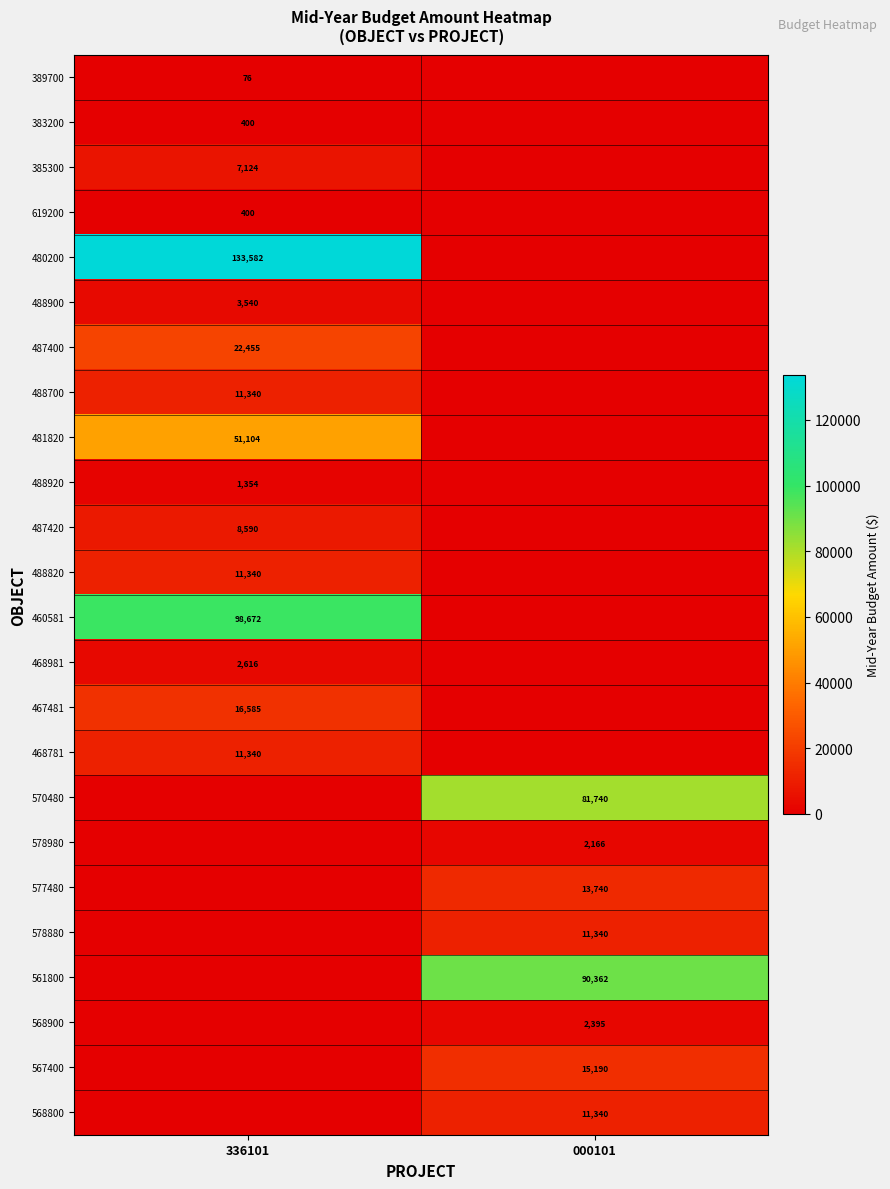

The 468981 series shows 2616 at 336101. True or false?

True